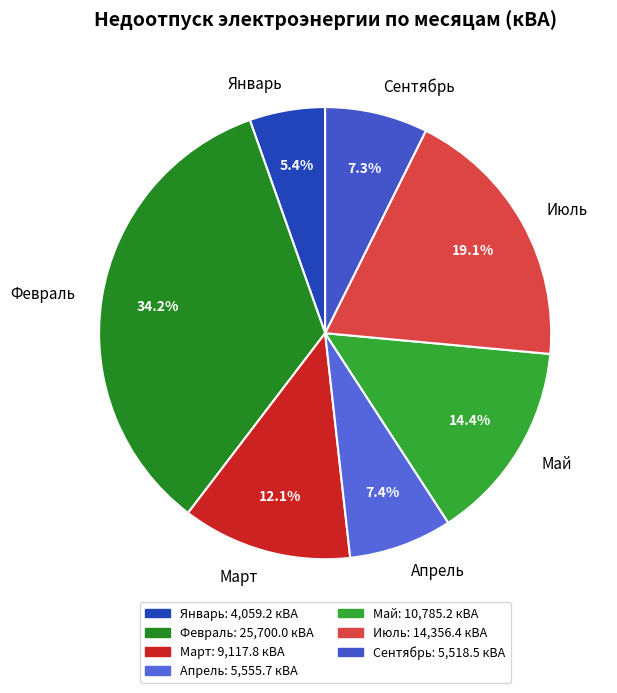

Between Февраль and Январь, which is larger?

Февраль